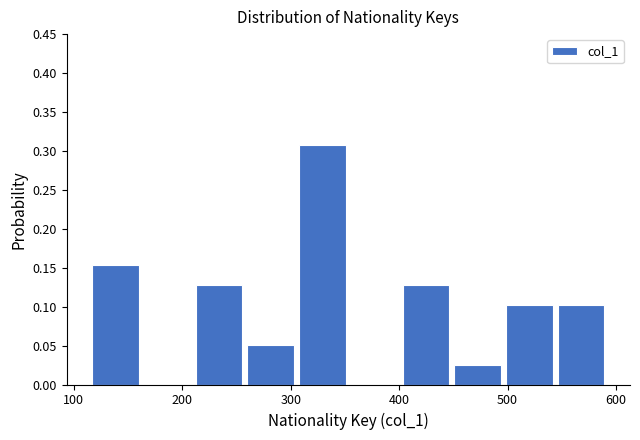

Reading left to right, transcribe this chart: for each bar, give the range it covers on the x-axis and its height. Neither the bar edges nor the heights are printed on the chart, so give them approximately, as read against the axes.

120 to 160: 0.155
160 to 210: 0
210 to 260: 0.130
260 to 310: 0.050
310 to 360: 0.310
360 to 400: 0
400 to 450: 0.130
450 to 500: 0.025
500 to 550: 0.105
550 to 590: 0.105